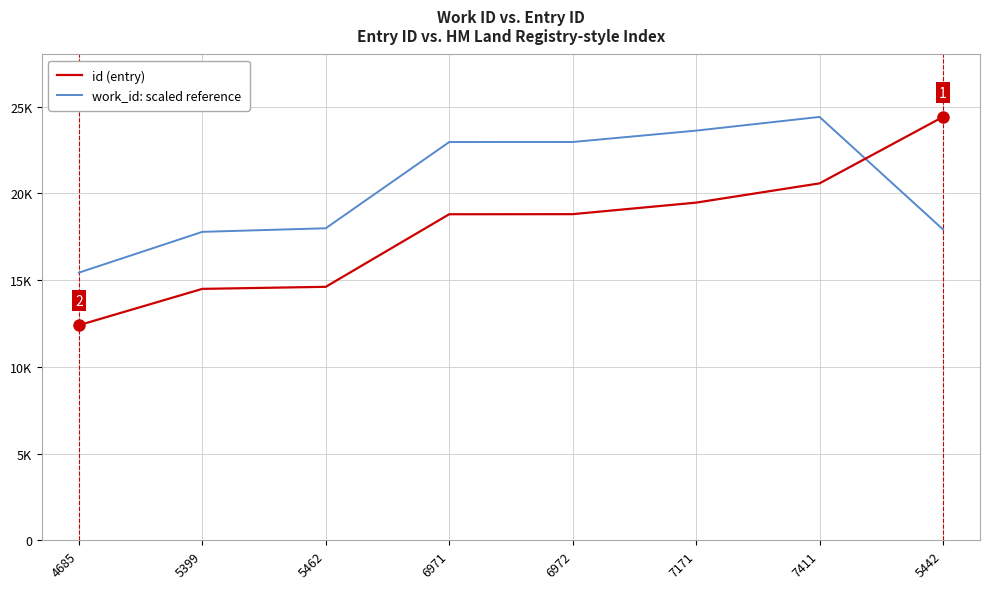

Which series changed the most between 6971 and 5442?

id (entry)